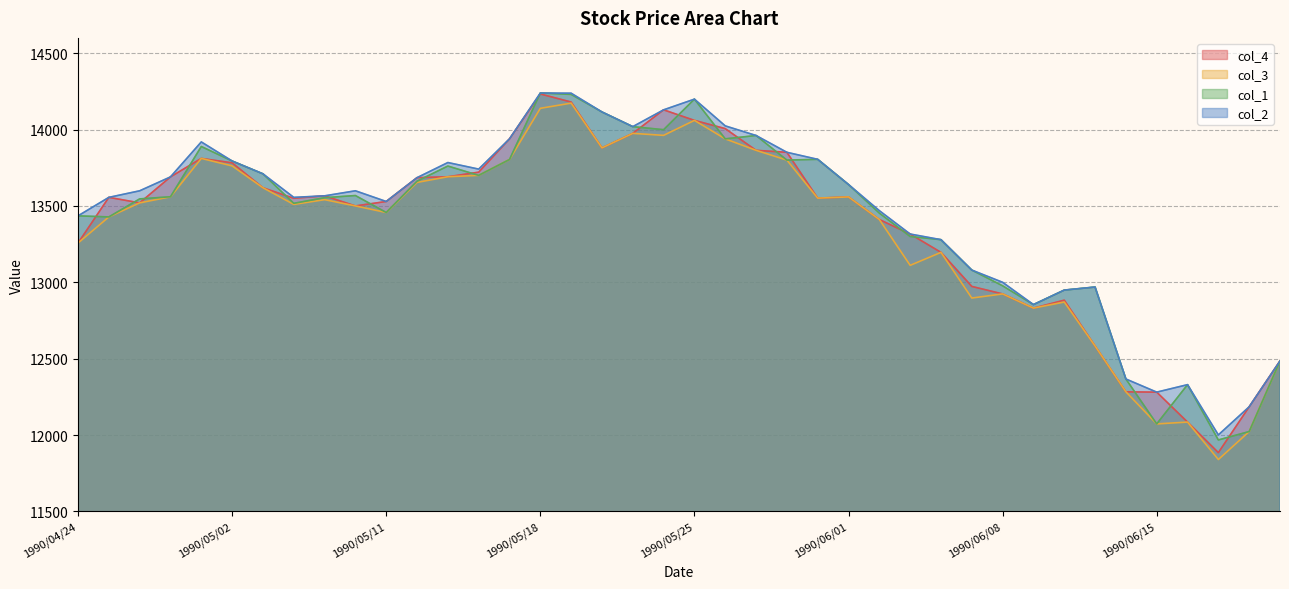

How many values in the col_4 series exceed 13556?

19